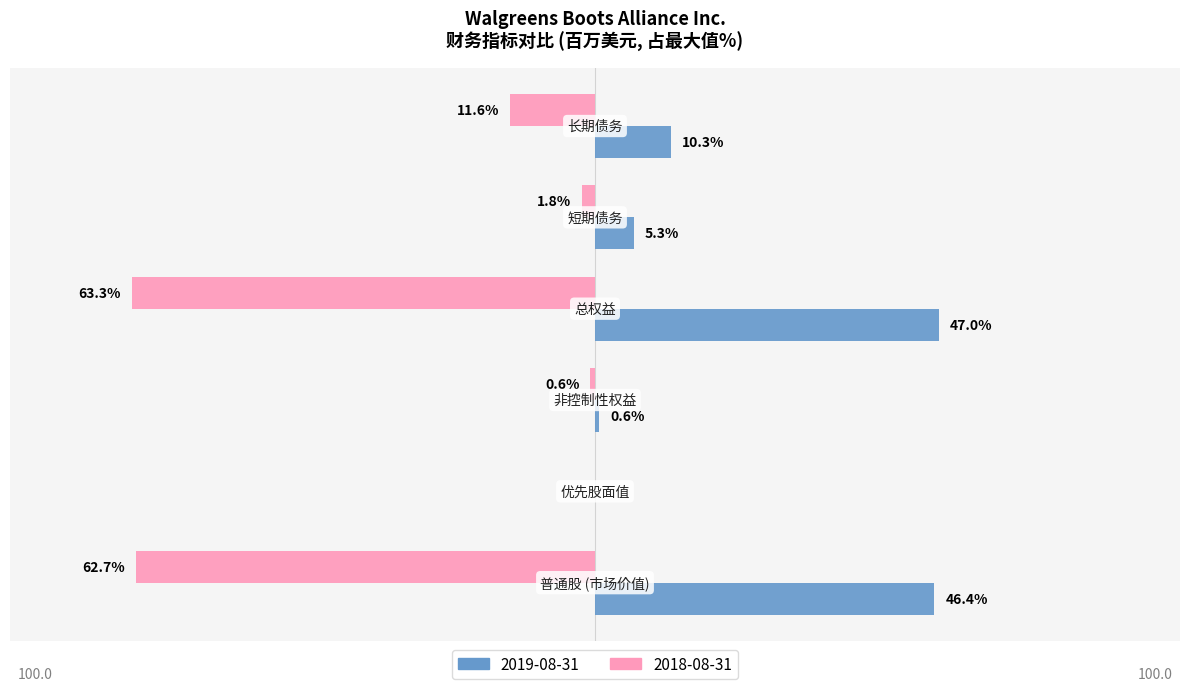

Which series has the largest total across all categories?

2019-08-31